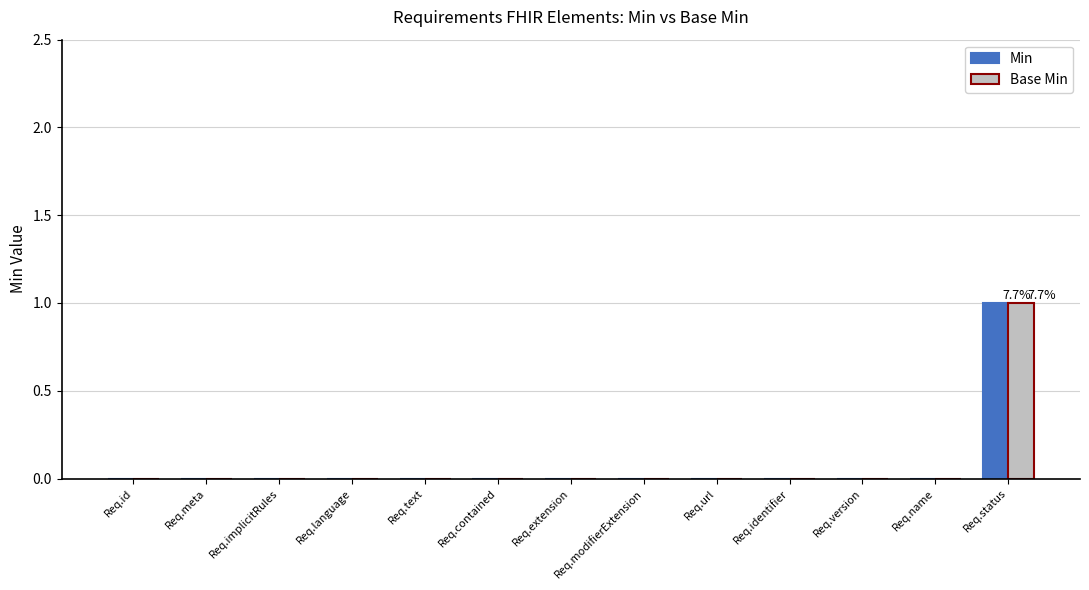

How many groups of bars are there?

13